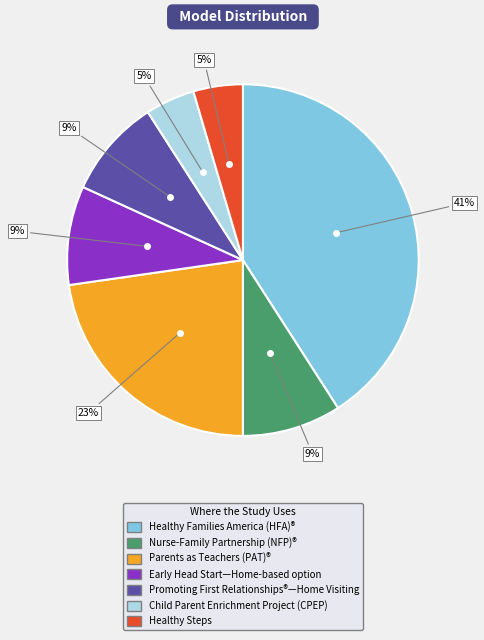

Count the number of slices in the pie.

7